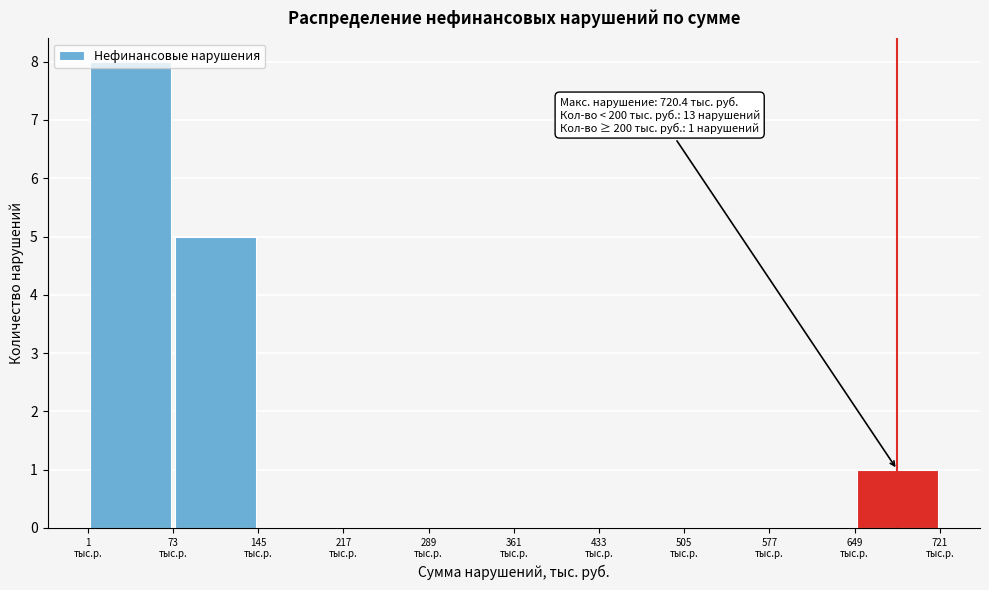

Over which range of the x-axis is the bar tallest?

0 to 70